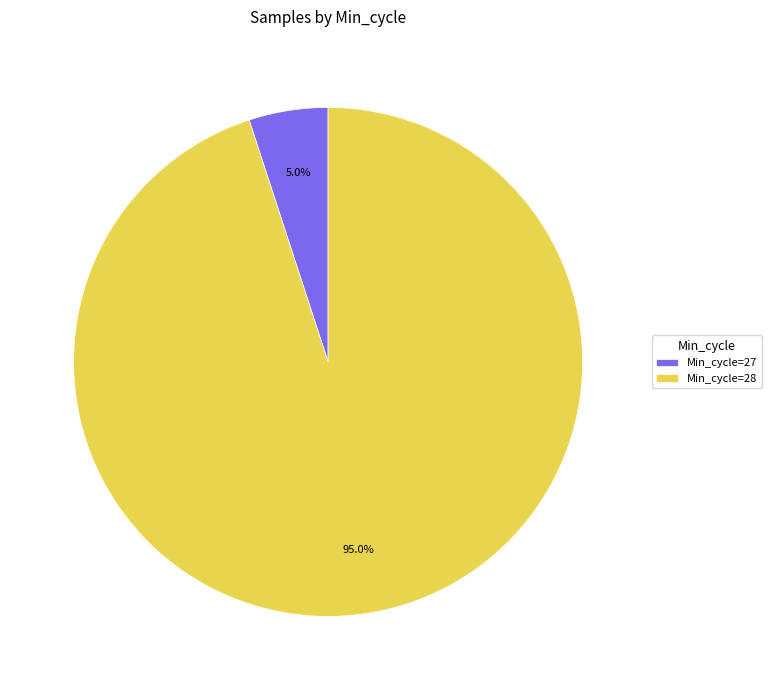

Count the number of slices in the pie.

2